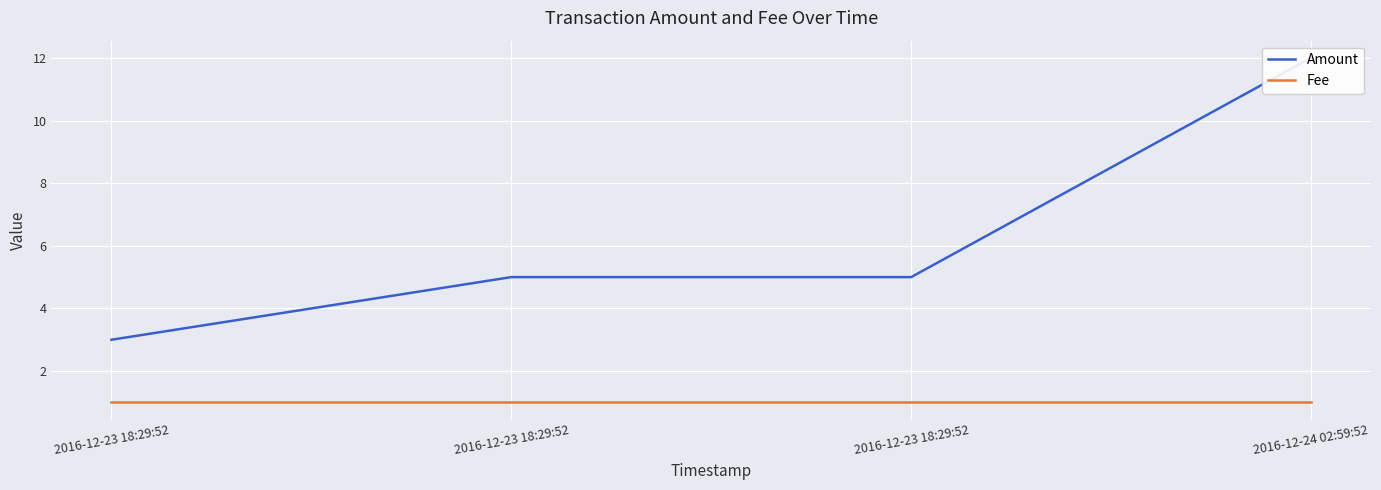

What is the label of the 4th point from the right?

2016-12-23 18:29:52